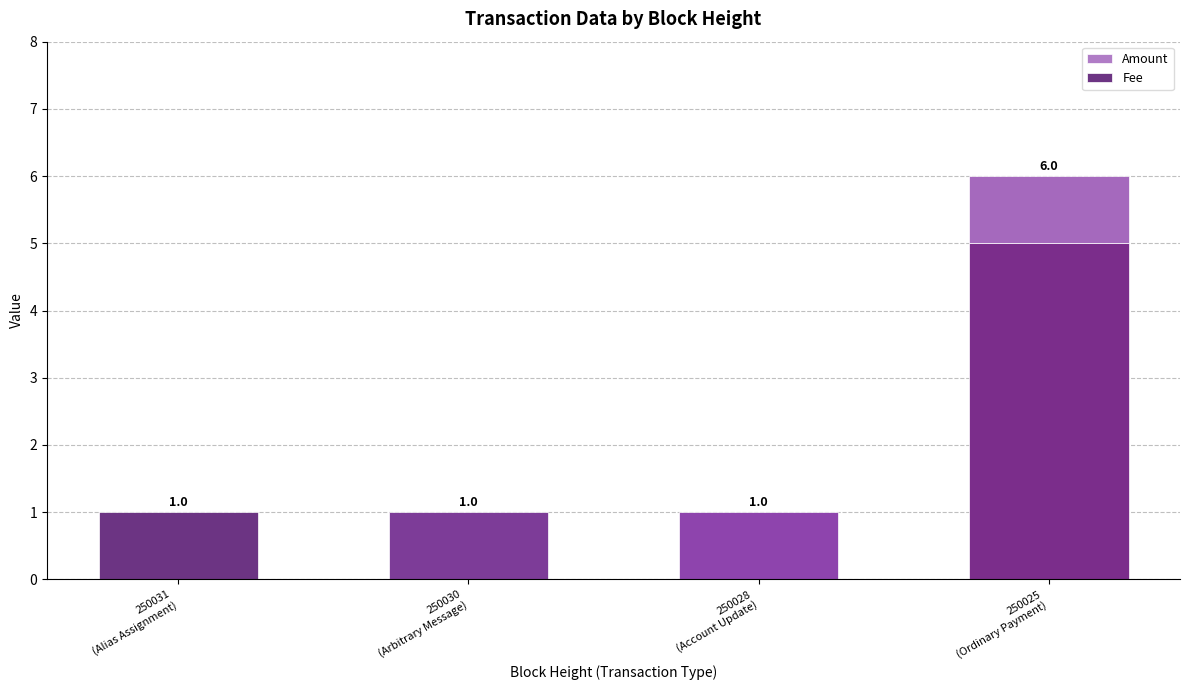

What is the highest value of the Amount series?

5